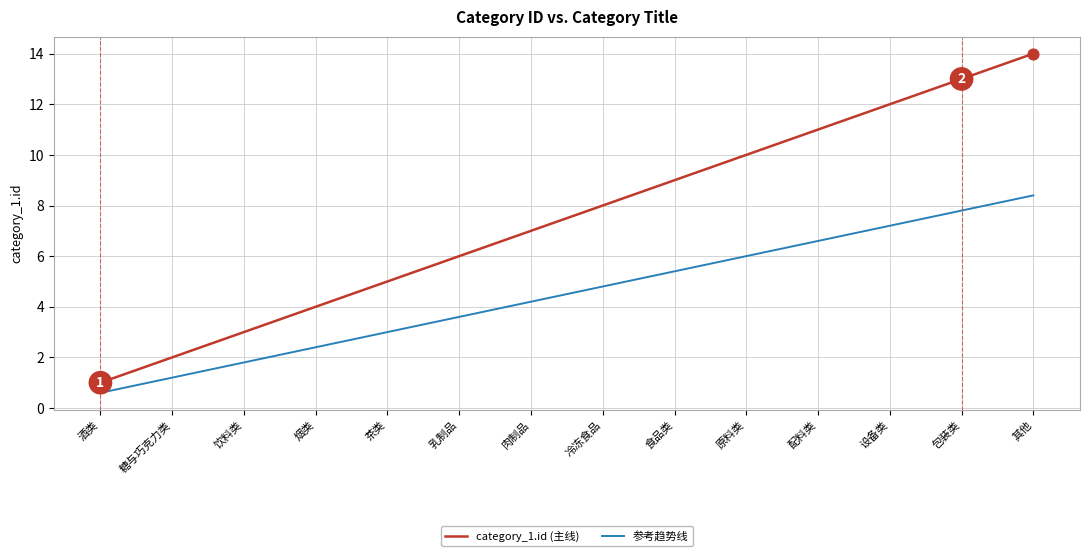

Which series changed the most between 乳制品 and 其他?

category_1.id (主线)